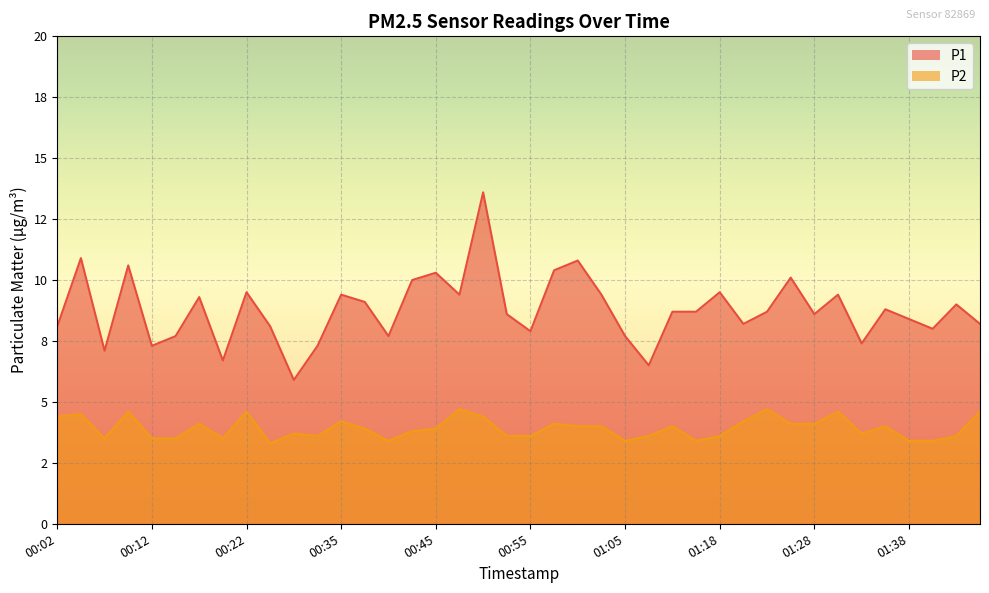

What is the label of the 29th point from the right?

00:32